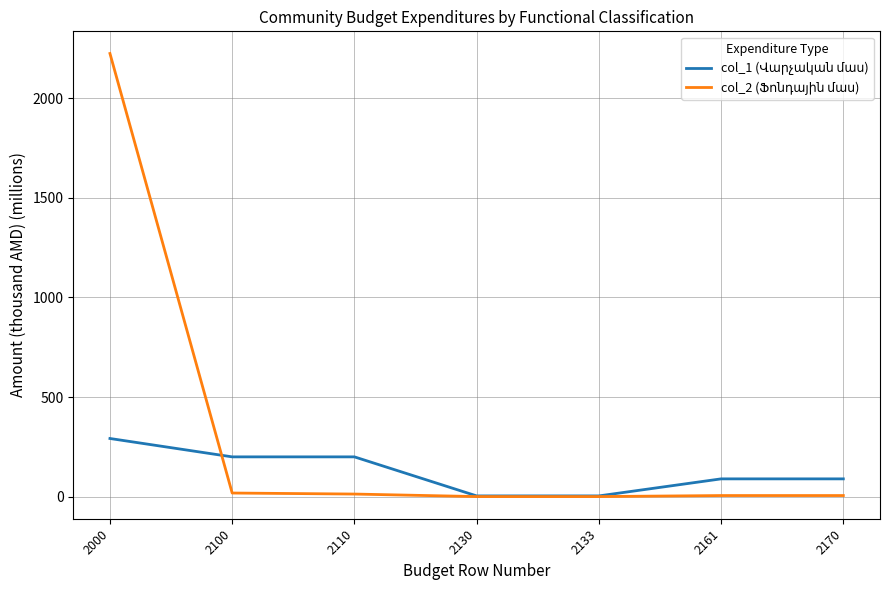

What is the spread (max minus min) of values at 2000?

1933.6